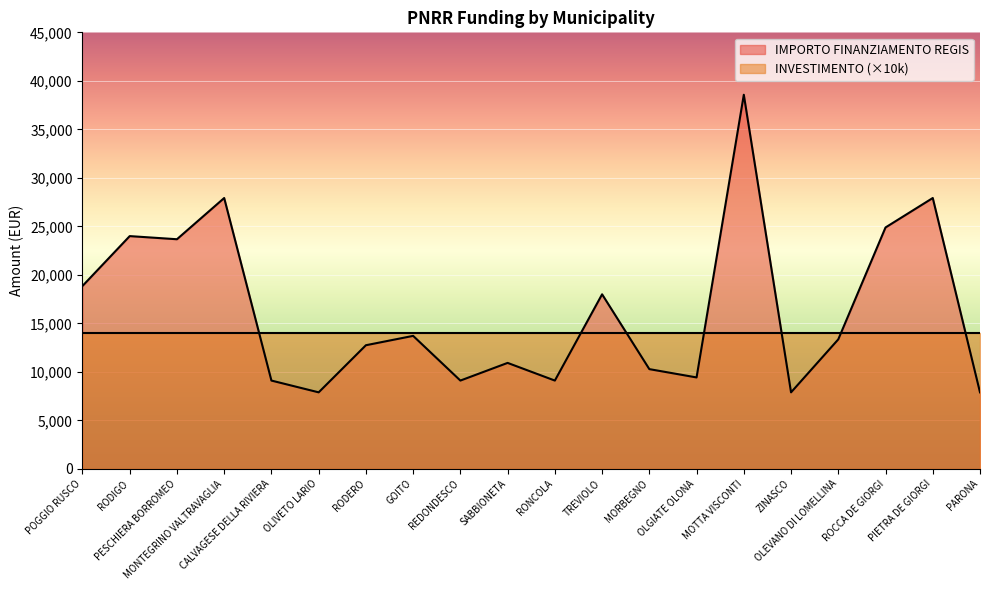

What is the label of the 17th point from the right?

MONTEGRINO VALTRAVAGLIA